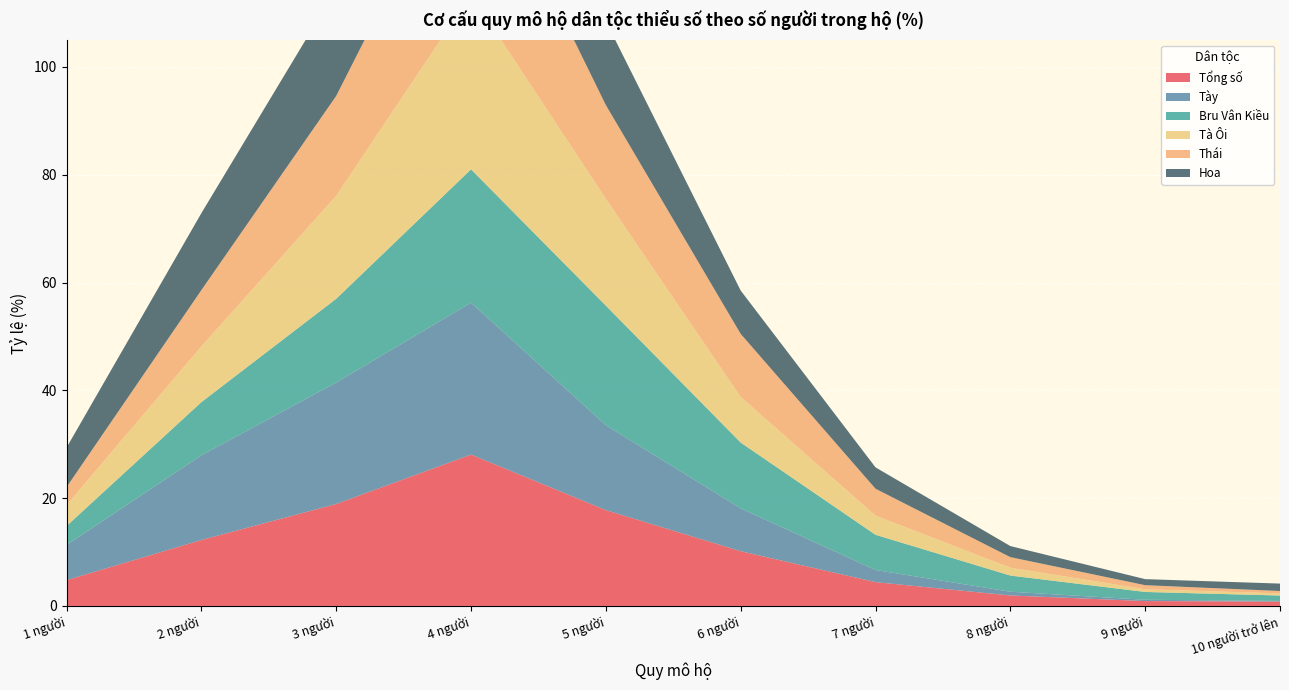

Reading left to right, transcribe all the data shown in this chart.

Tổng số: 1 người=4.8	2 người=12.2	3 người=18.9	4 người=28.1	5 người=17.8	6 người=10.2	7 người=4.4	8 người=1.9	9 người=0.9	10 người trở lên=0.8
Tày: 1 người=6.5	2 người=15.7	3 người=22.5	4 người=28.2	5 người=15.8	6 người=8.0	7 người=2.3	8 người=0.7	9 người=0.2	10 người trở lên=0.1
Bru Vân Kiều: 1 người=3.5	2 người=9.9	3 người=15.5	4 người=24.7	5 người=22.2	6 người=12.2	7 người=6.5	8 người=3.0	9 người=1.5	10 người trở lên=1.0
Tà Ôi: 1 người=3.9	2 người=10.3	3 người=19.1	4 người=32.5	5 người=19.8	6 người=8.5	7 người=3.6	8 người=1.5	9 người=0.5	10 người trở lên=0.4
Thái: 1 người=3.3	2 người=10.4	3 người=18.5	4 người=30.5	5 người=17.4	6 người=11.7	7 người=5.0	8 người=2.0	9 người=0.8	10 người trở lên=0.4
Hoa: 1 người=7.3	2 người=14.3	3 người=19.8	4 người=26.5	5 người=15.6	6 người=8.0	7 người=4.0	8 người=2.1	9 người=1.1	10 người trở lên=1.4